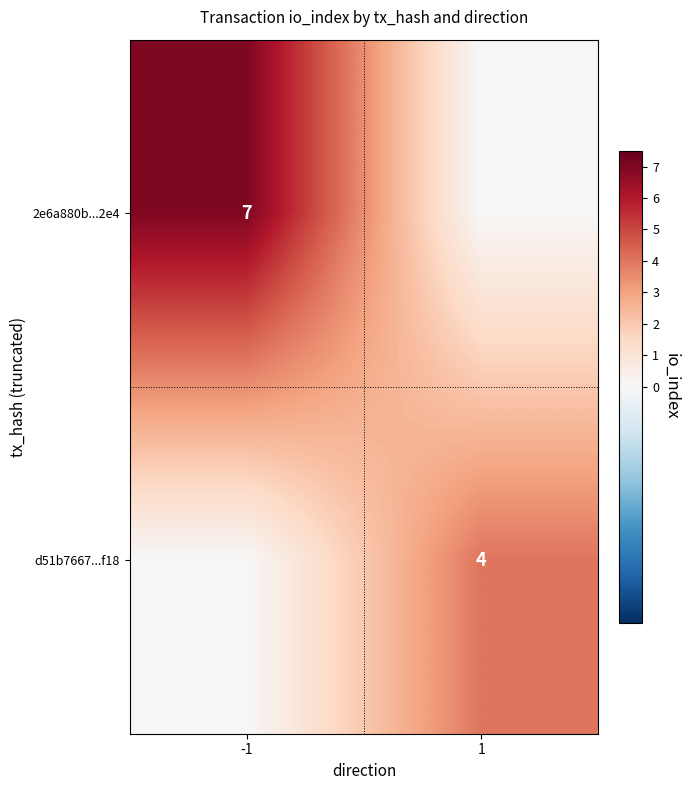

Is it true that d51b7667...f18 equals 2 at 1?

False